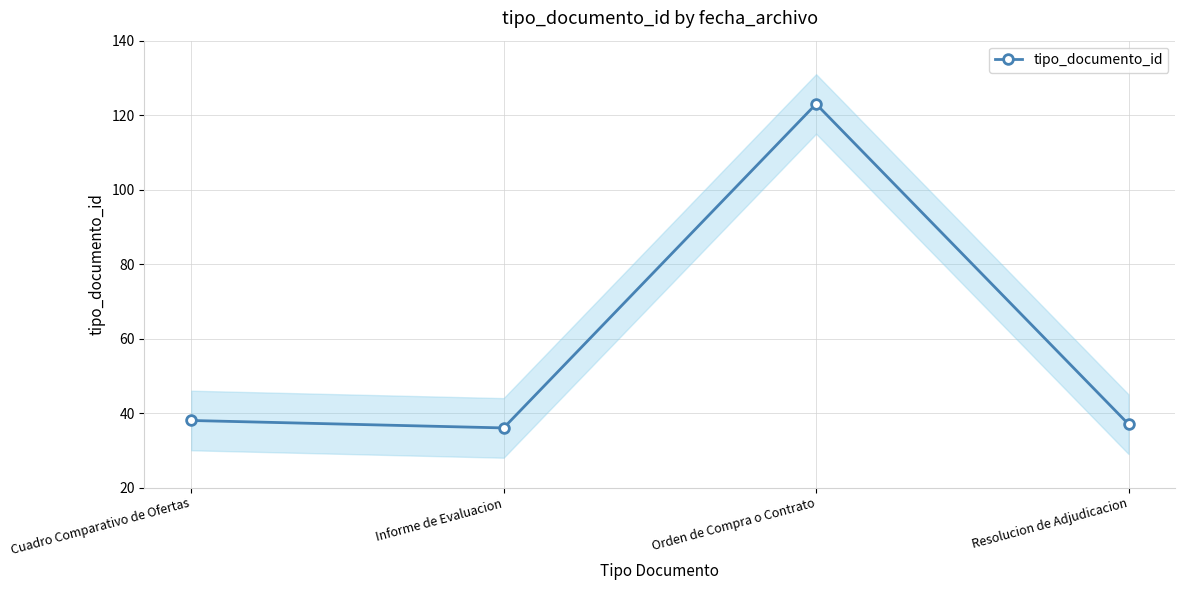

Reading left to right, extract all data points from this chart.

38	36	123	37